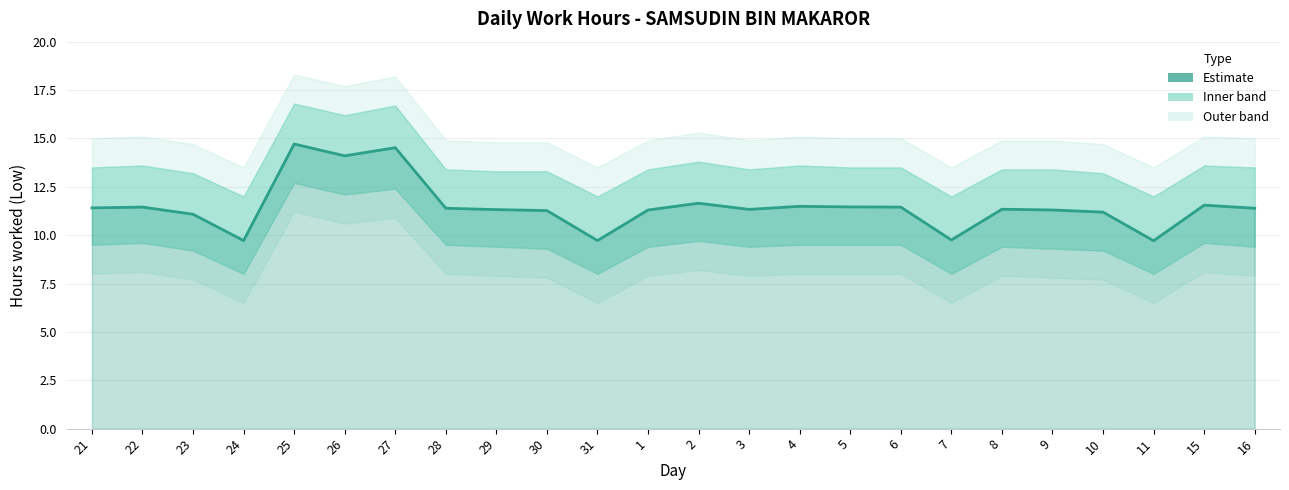

What is the minimum value shown in the chart?

9.7